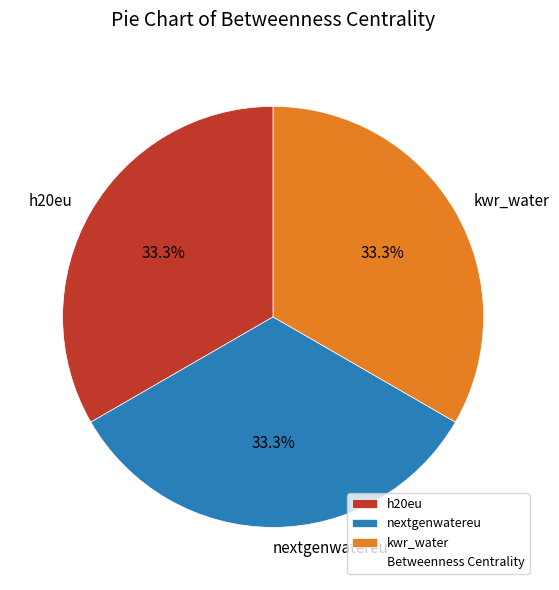

True or false: kwr_water accounts for 33% of the total.

True